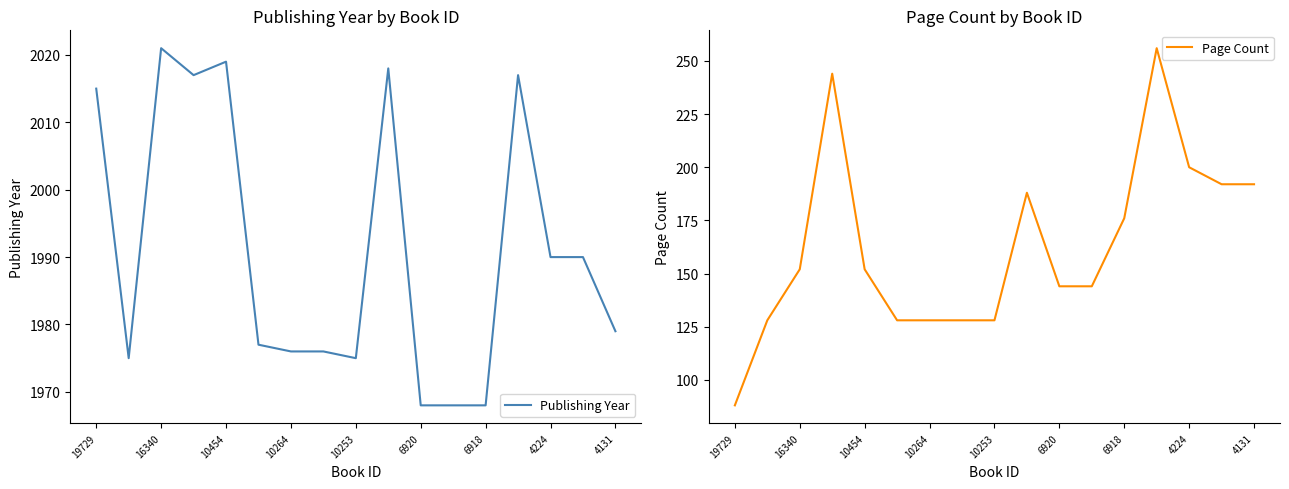

True or false: Page Count and Publishing Year intersect in this chart.

False